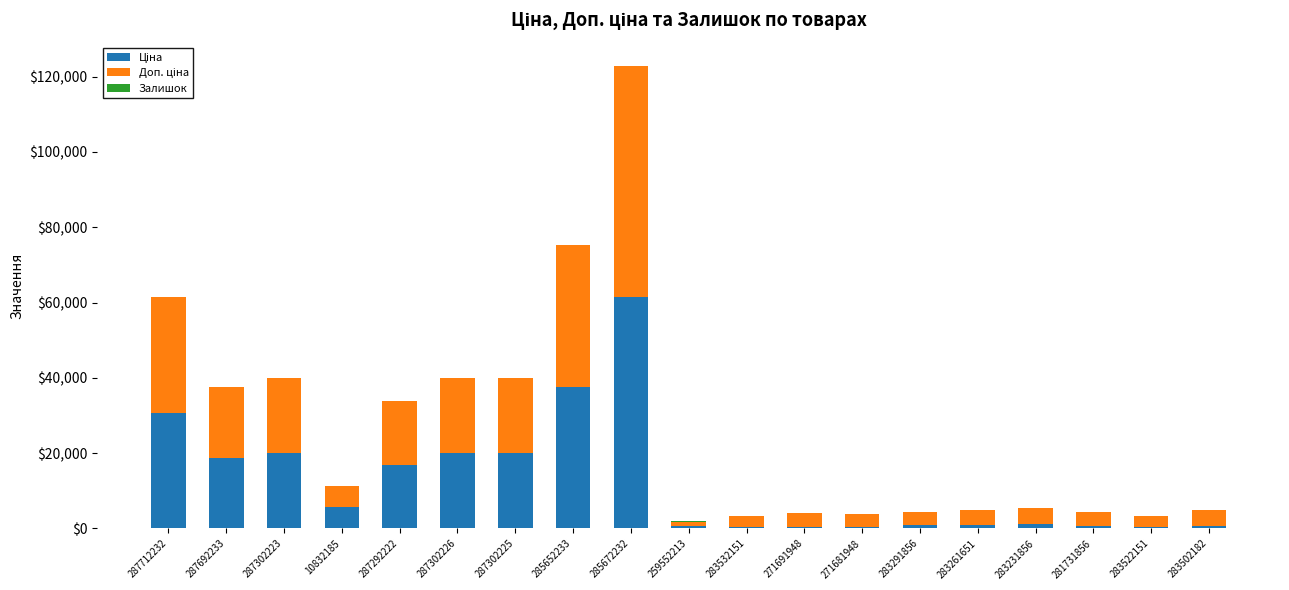

At which category is the sum across all series the highest?

285672232